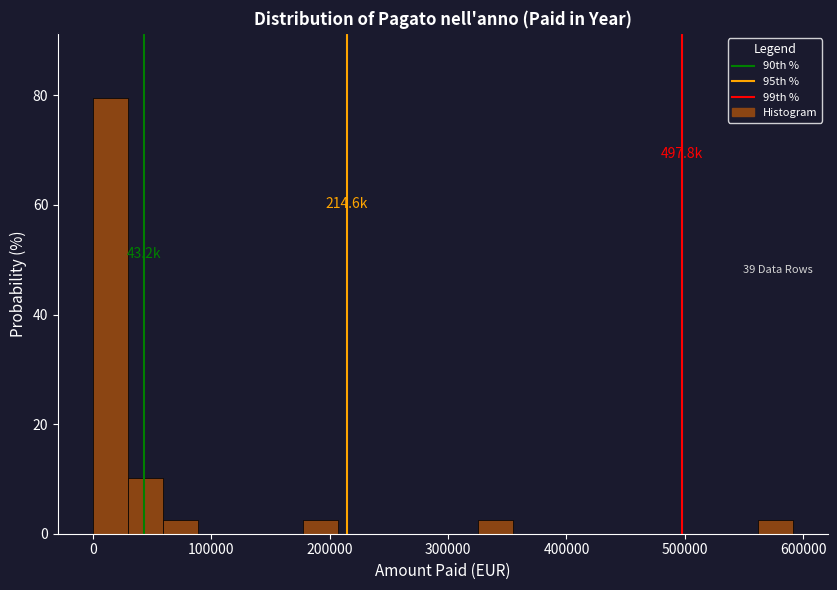

Around what value on the x-axis is the tallest bar? Give the approximate position of its centre, as read against the axis.

10000